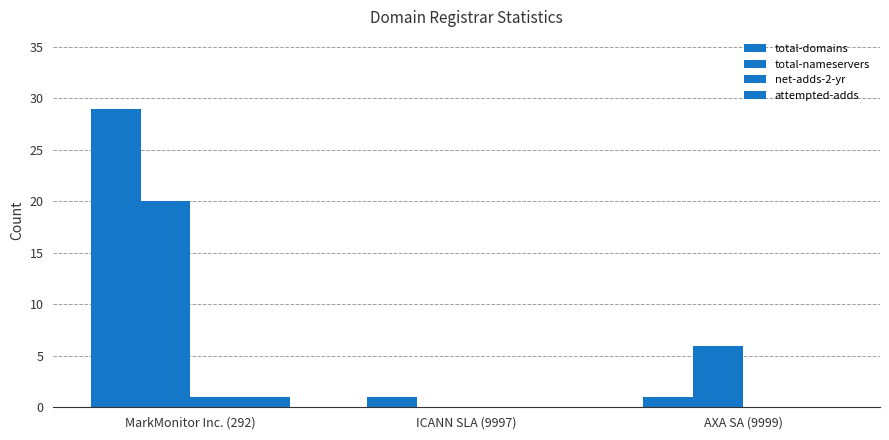

Are the bars horizontal?

No